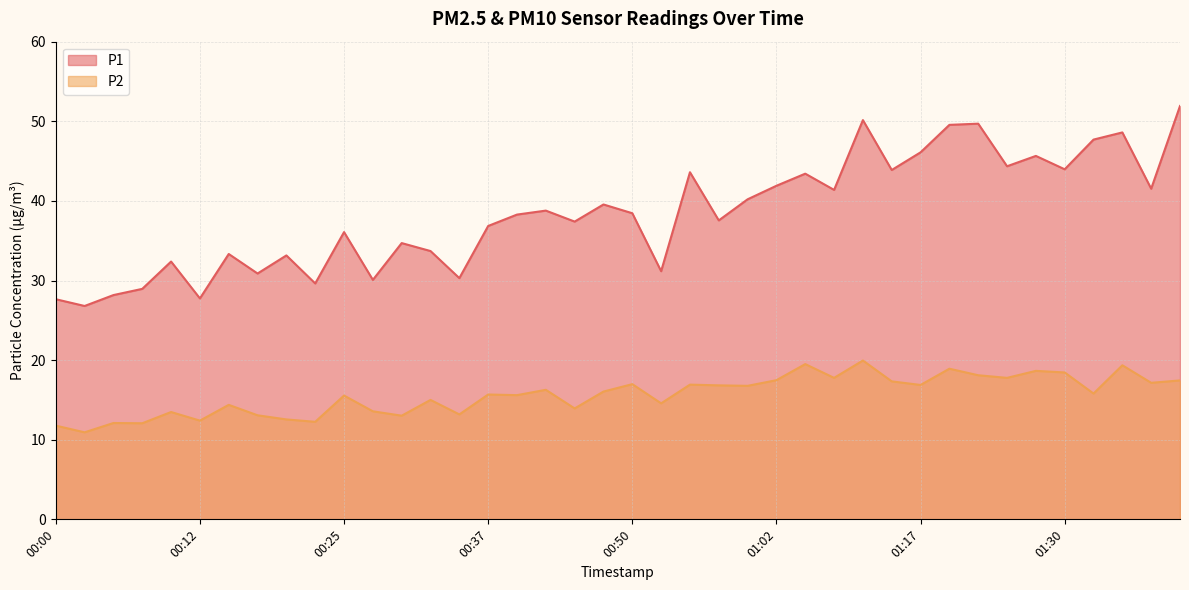

What is the value of the P2 point at the 1st from the left?

11.8